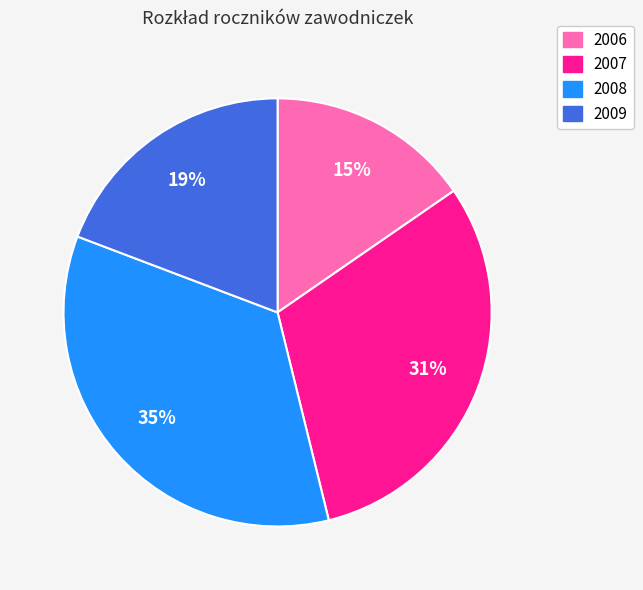

Combined, do 2008 and 2009 account for over 50%?

Yes